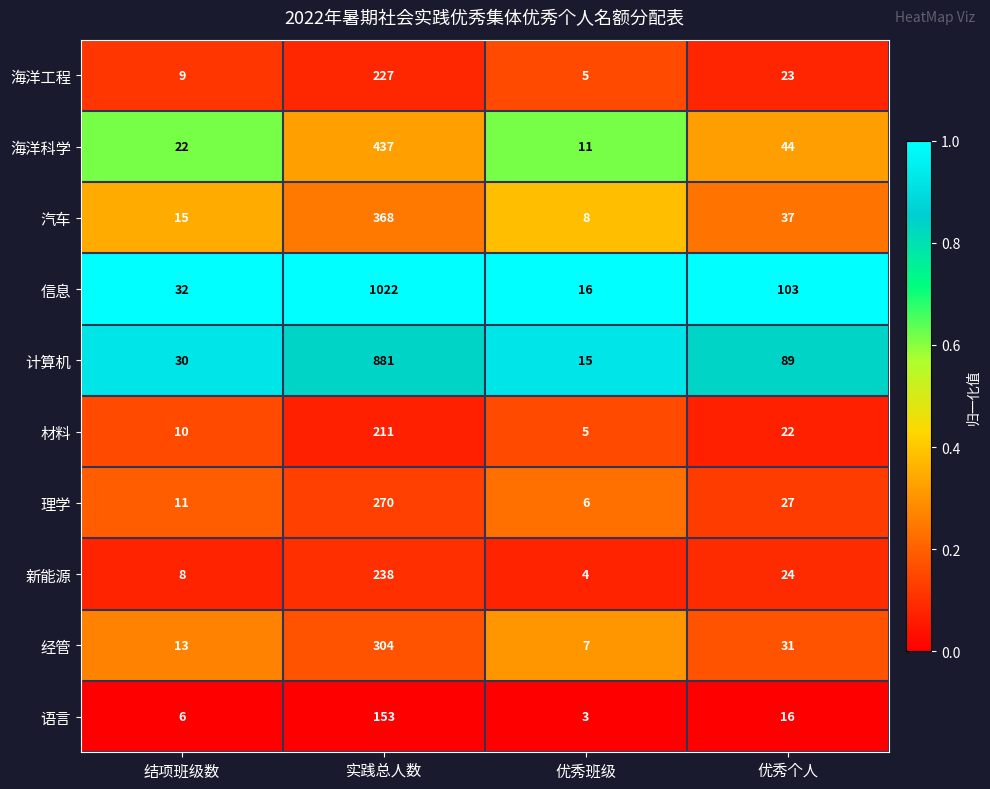

Which series has the largest total across all categories?

信息